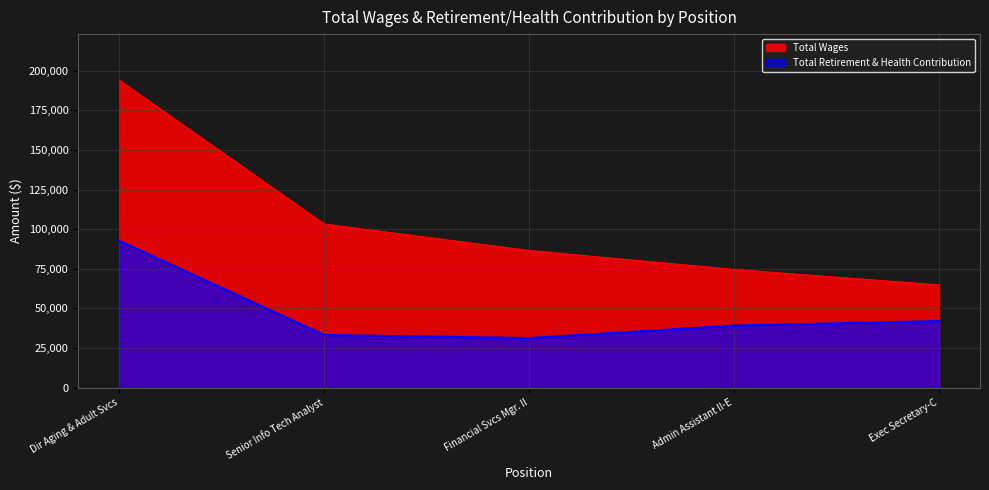

True or false: Total Retirement & Health Contribution and Total Wages cross at least once.

False